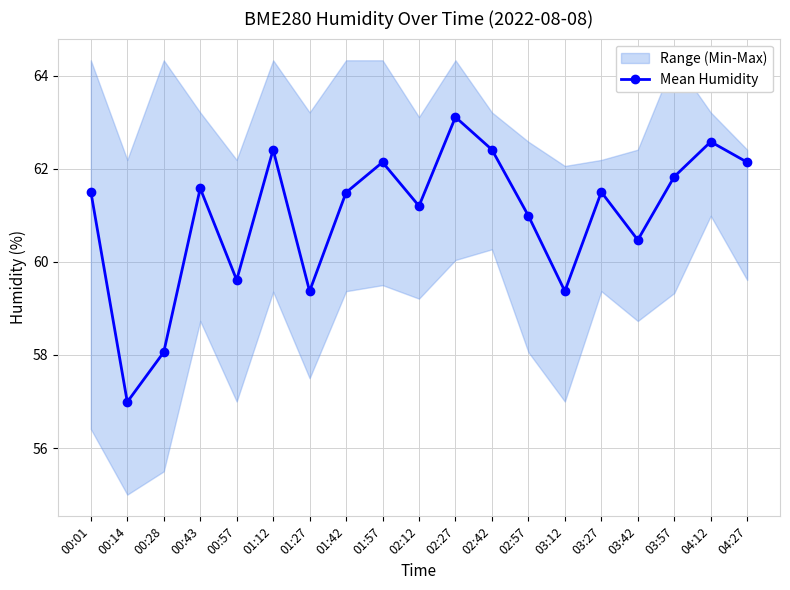

What is the sum of the values at 02:57 and 03:27?

122.5